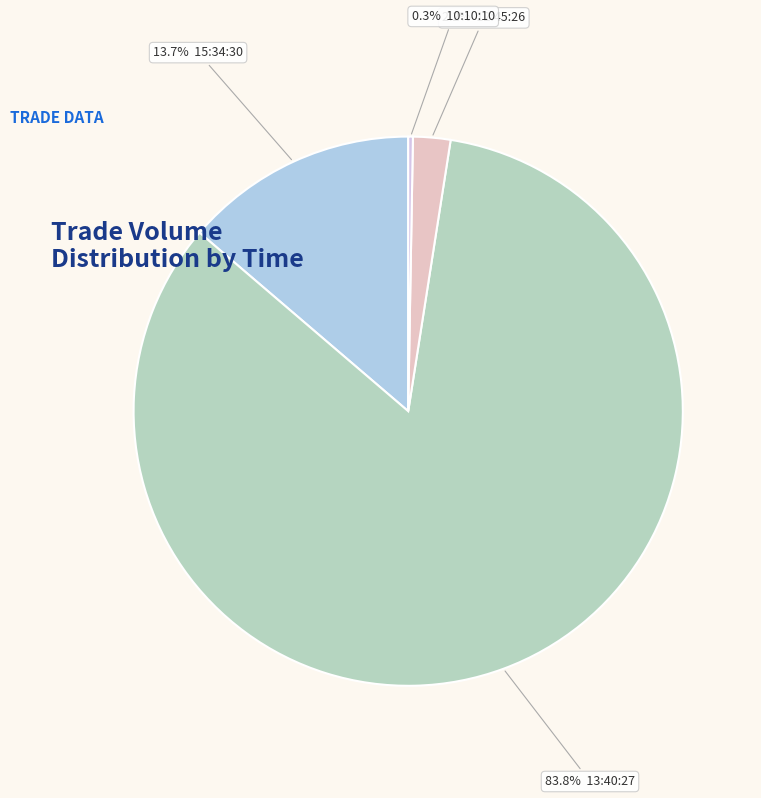

Which slice is the largest?

83.8% 13:40:27